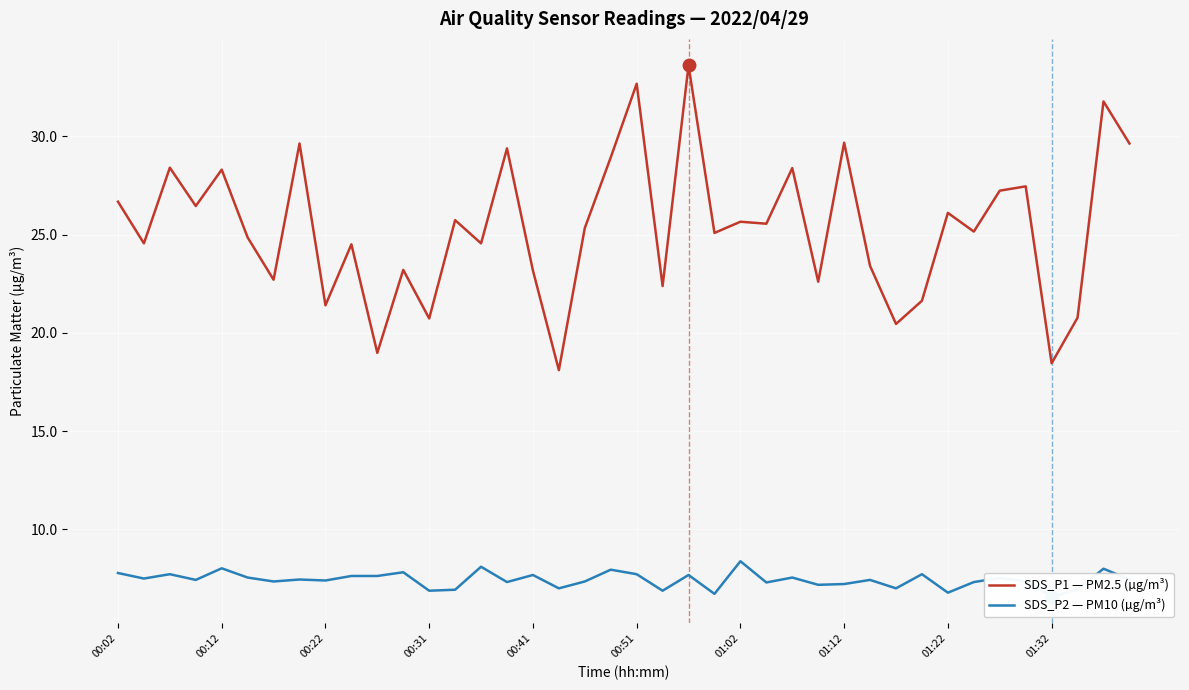

True or false: SDS_P2 — PM10 (µg/m³) and SDS_P1 — PM2.5 (µg/m³) intersect in this chart.

False